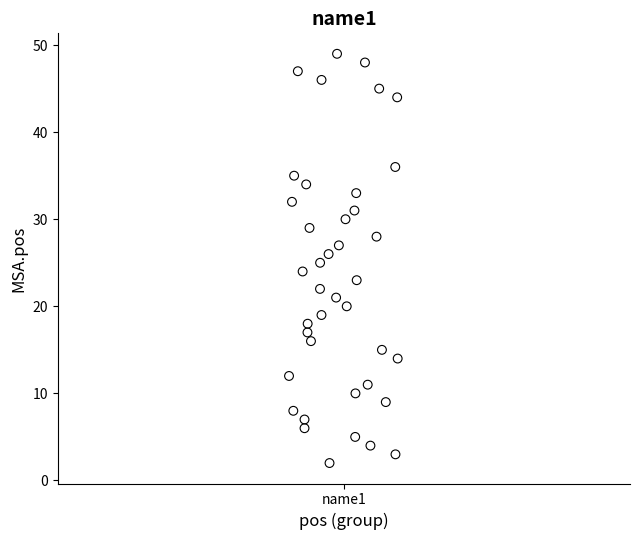

What is the range of Y values (max minus min)?

47